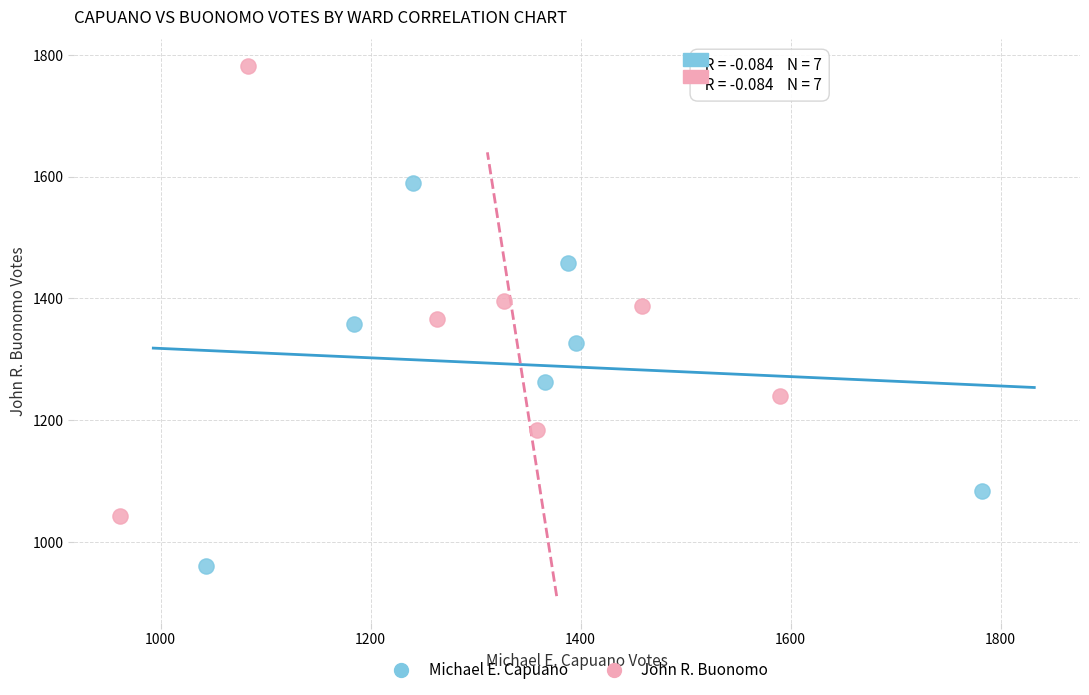

What are all the series names shown in the legend?

Michael E. Capuano, John R. Buonomo